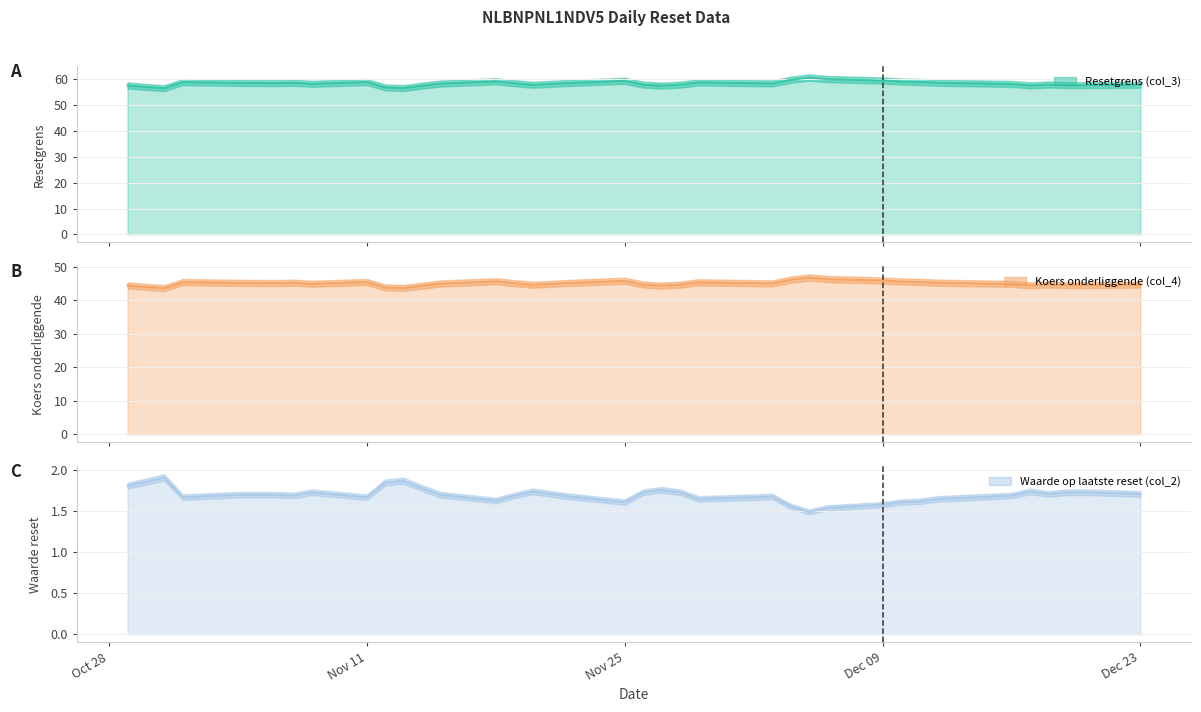

True or false: Resetgrens (col_3) and Waarde op laatste reset (col_2) cross at least once.

False